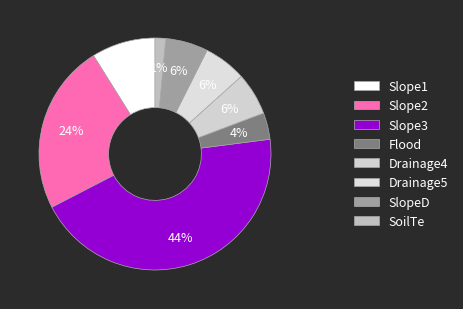

Is Slope3 the majority of the pie?

No